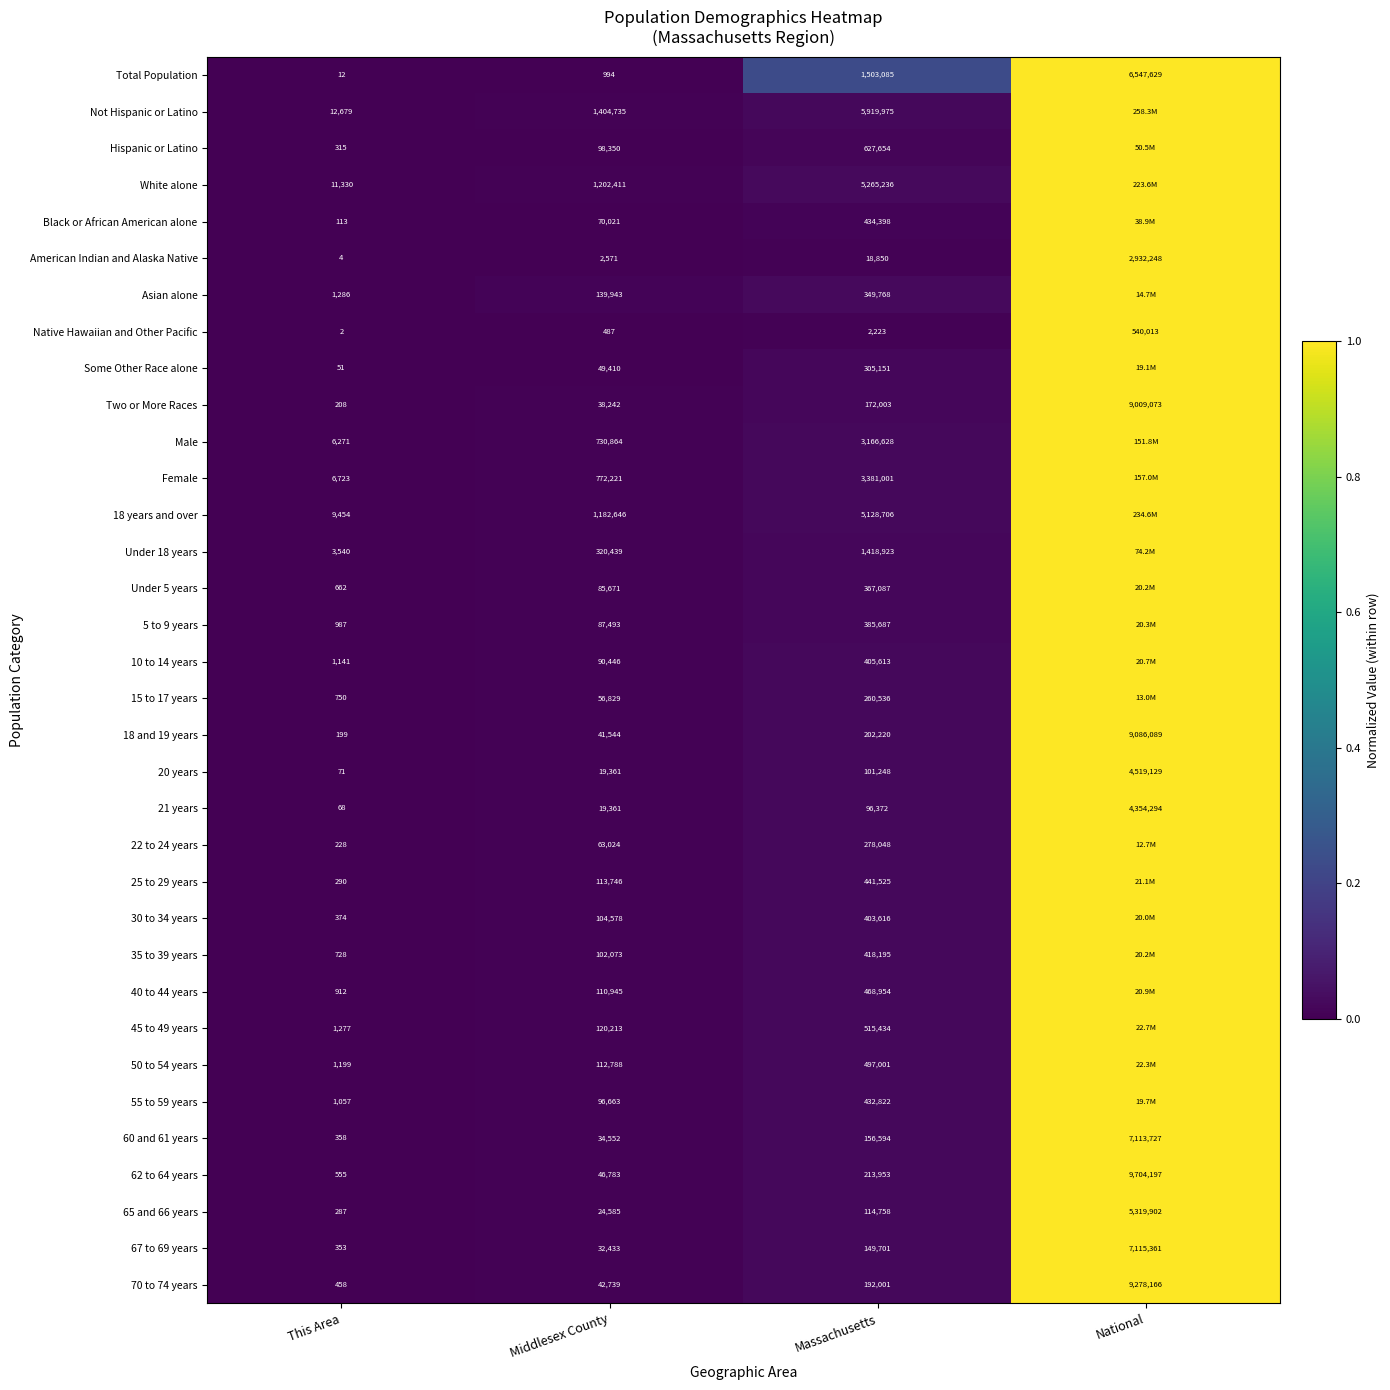

What is the maximum value shown in the chart?

1.0